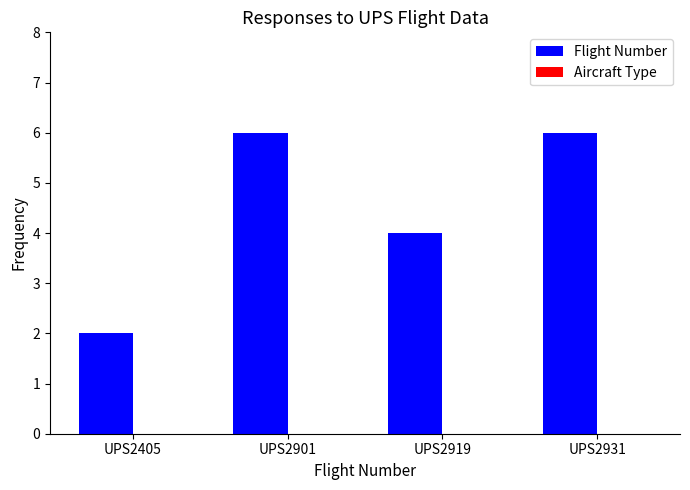

Which label corresponds to the smallest value in the chart?

UPS2405